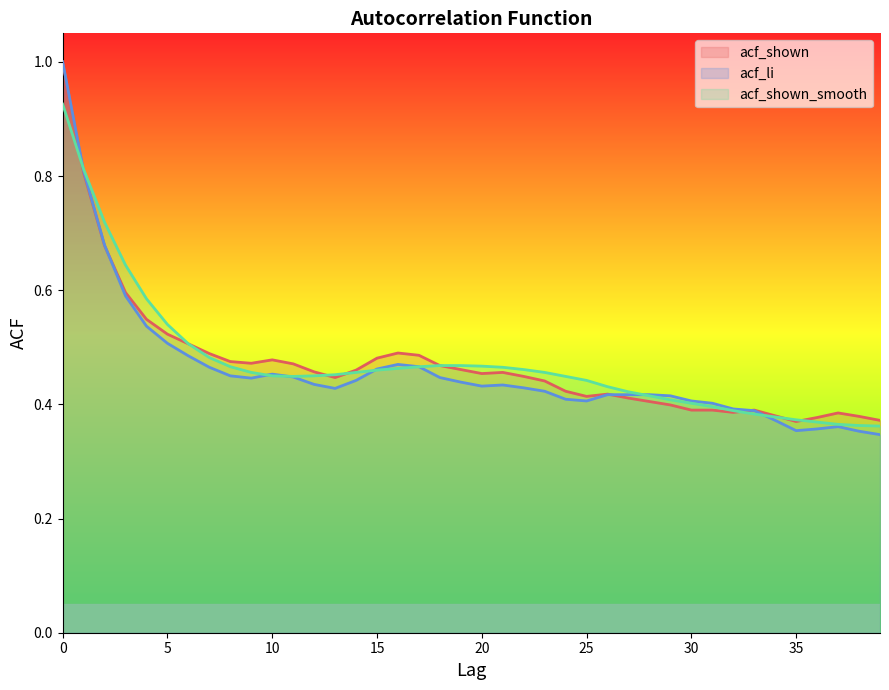

What is the sum of the acf_shown values at 36 and 16?

0.9